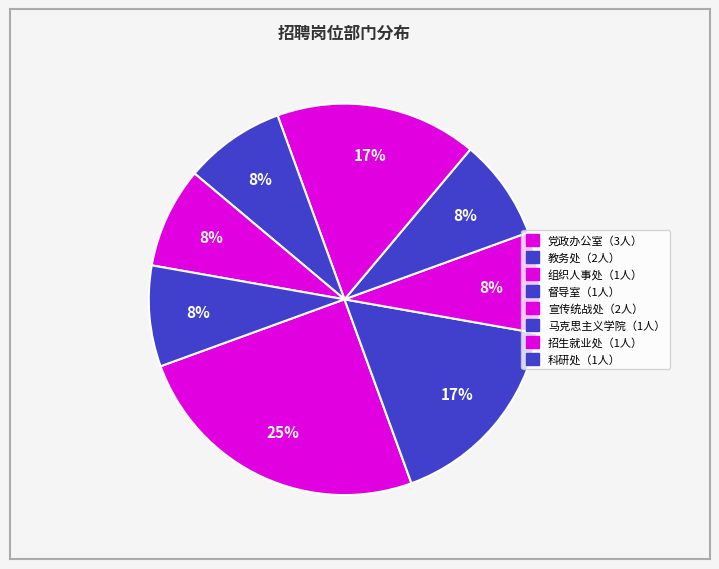

Count the number of slices in the pie.

8